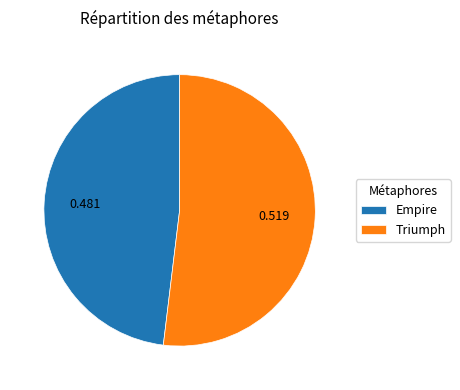

Between Triumph and Empire, which is larger?

Triumph